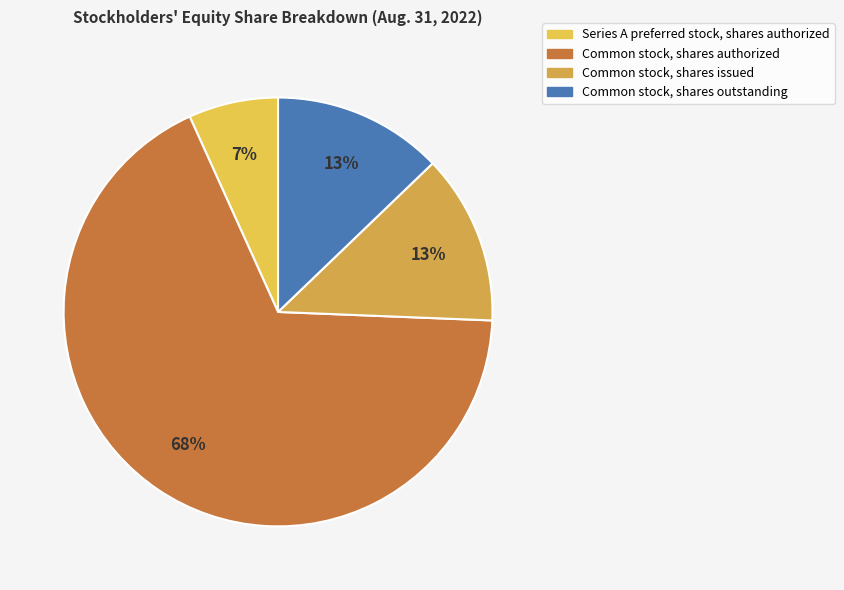

Do Series A preferred stock, shares authorized and Common stock, shares issued together represent more than half of the pie?

No